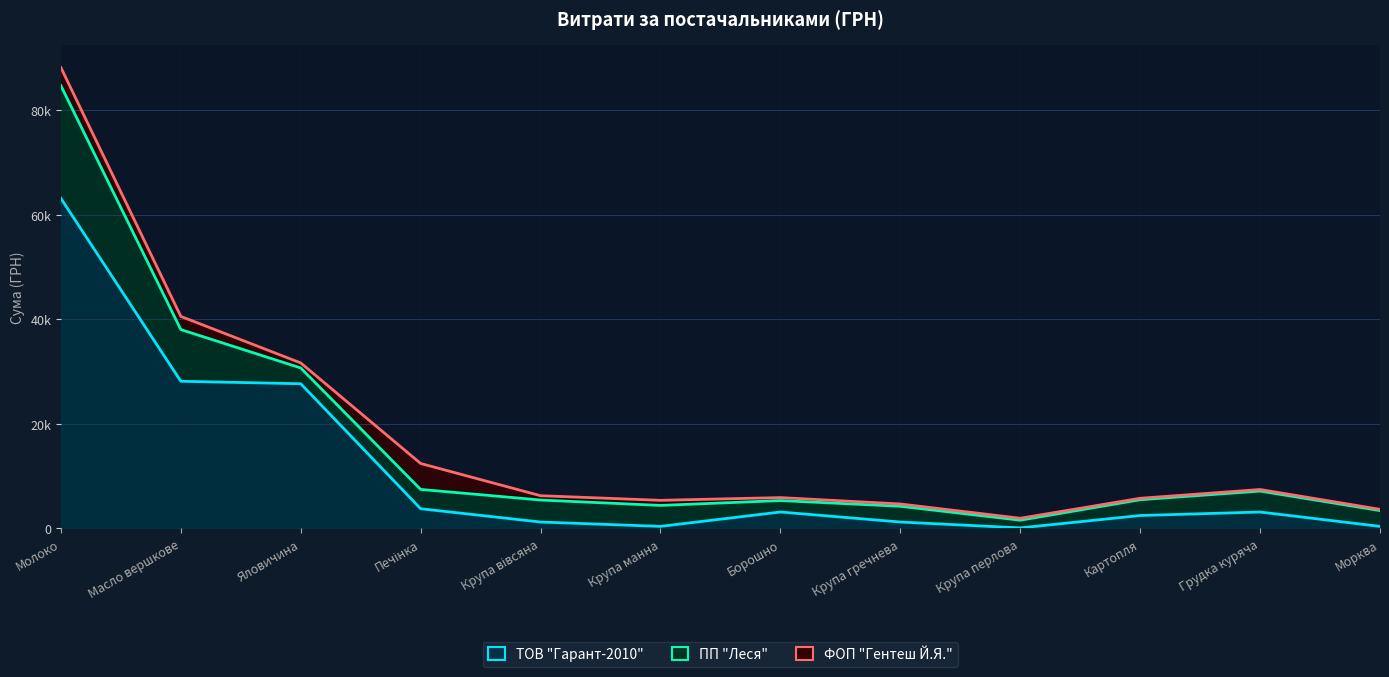

How many lines are shown in the chart?

3